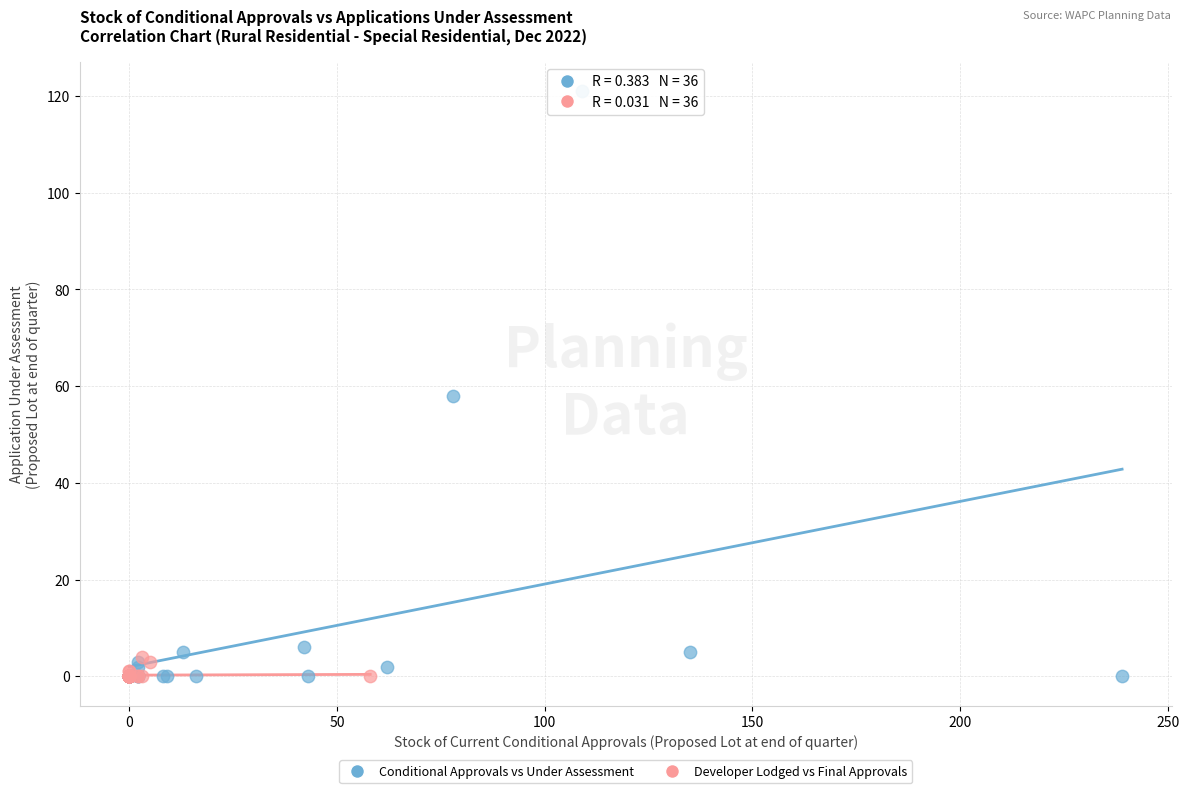

Which series contains the highest Y value?

Conditional Approvals vs Under Assessment